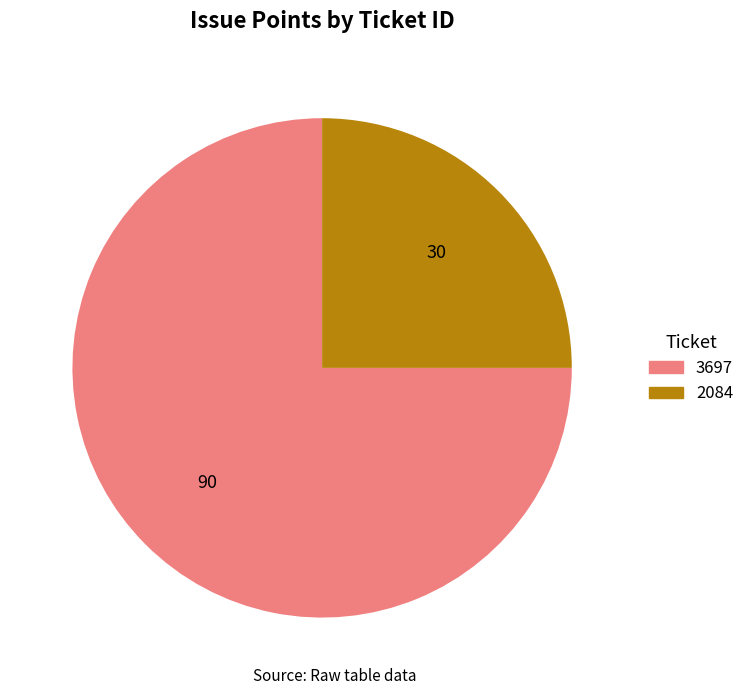

Is there any slice that represents more than half of the pie?

Yes